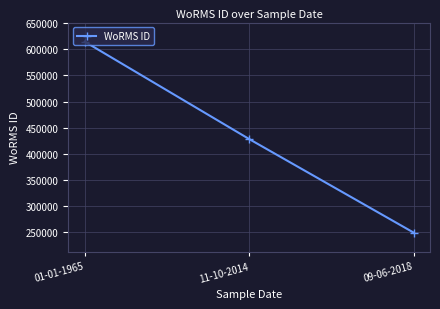

Which category has the lowest value across all series?

09-06-2018